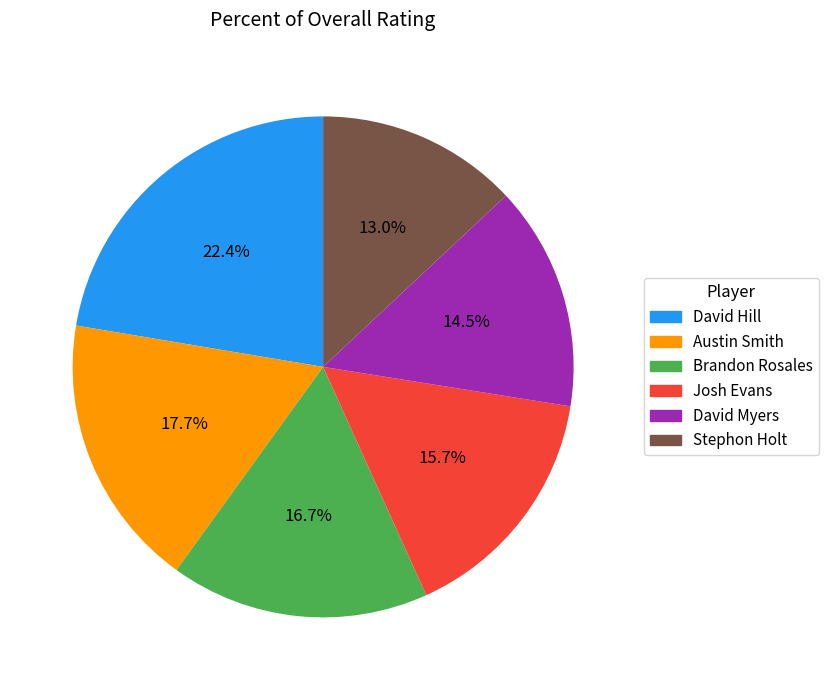

What percentage do Stephon Holt and Brandon Rosales together represent?

29.7%